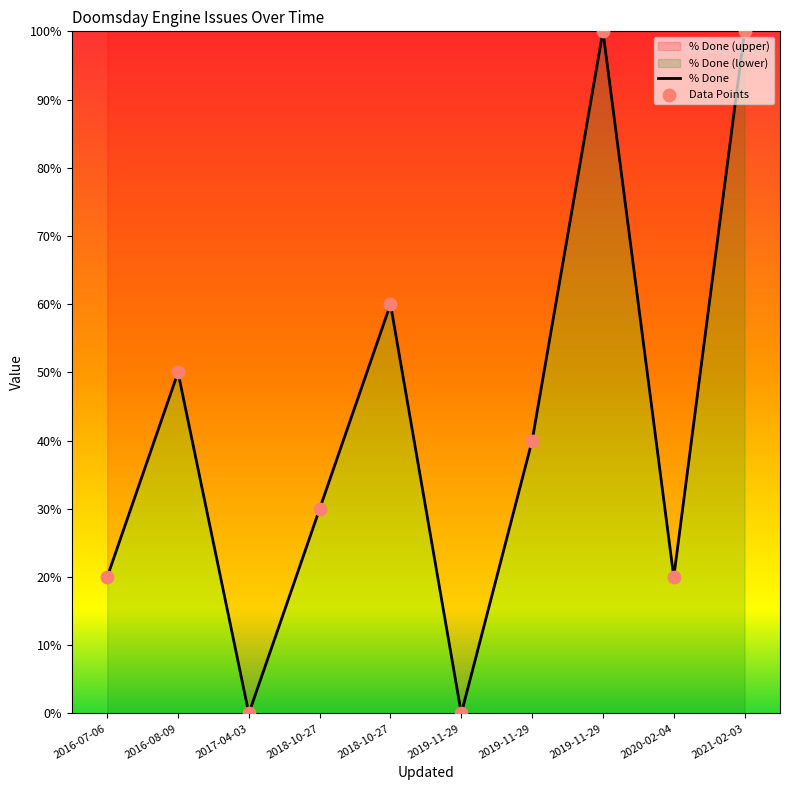

What is the change in value from 2016-08-09 to 2019-11-29?

+50